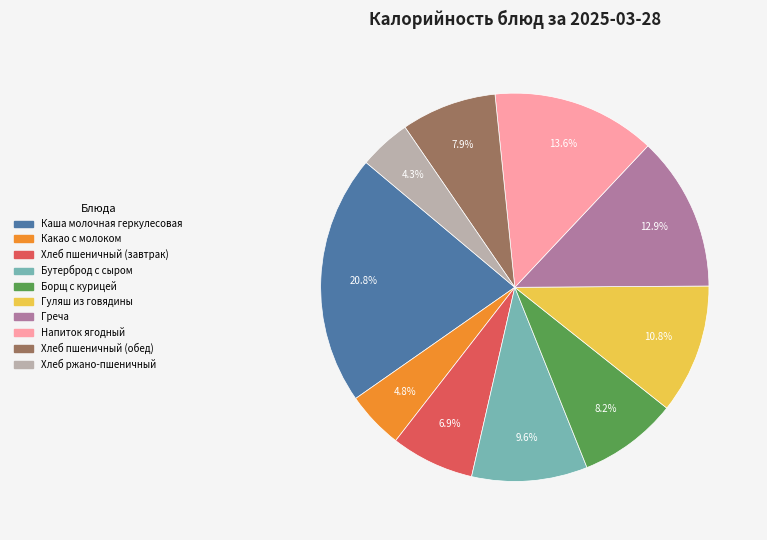

Is Борщ с курицей the majority of the pie?

No